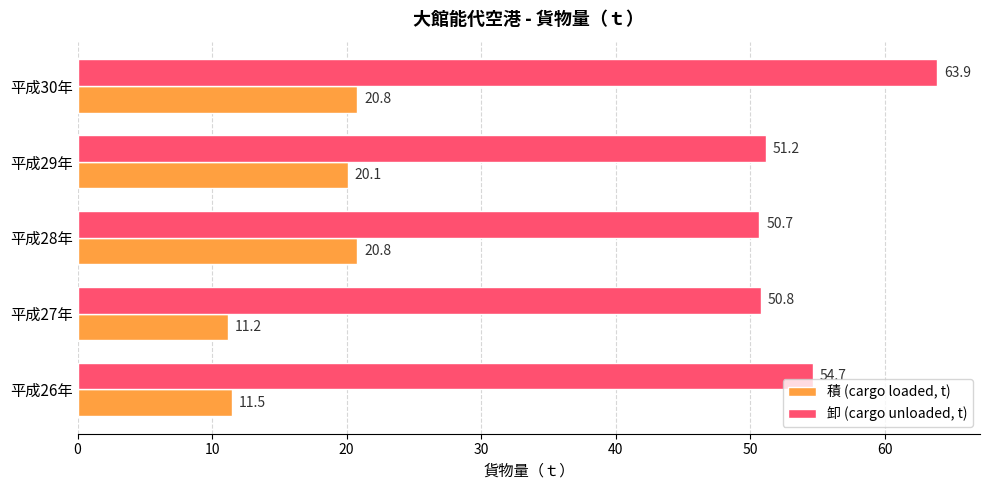

How many data points in 積 (cargo loaded, t) are above 20?

3